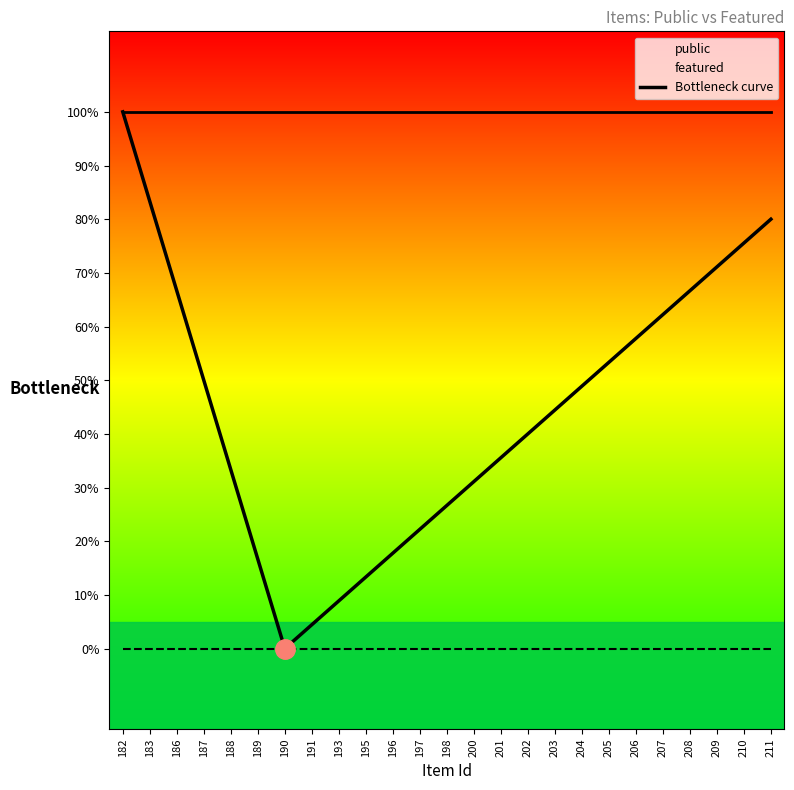

True or false: public has more than 2 interior local peaks.

False